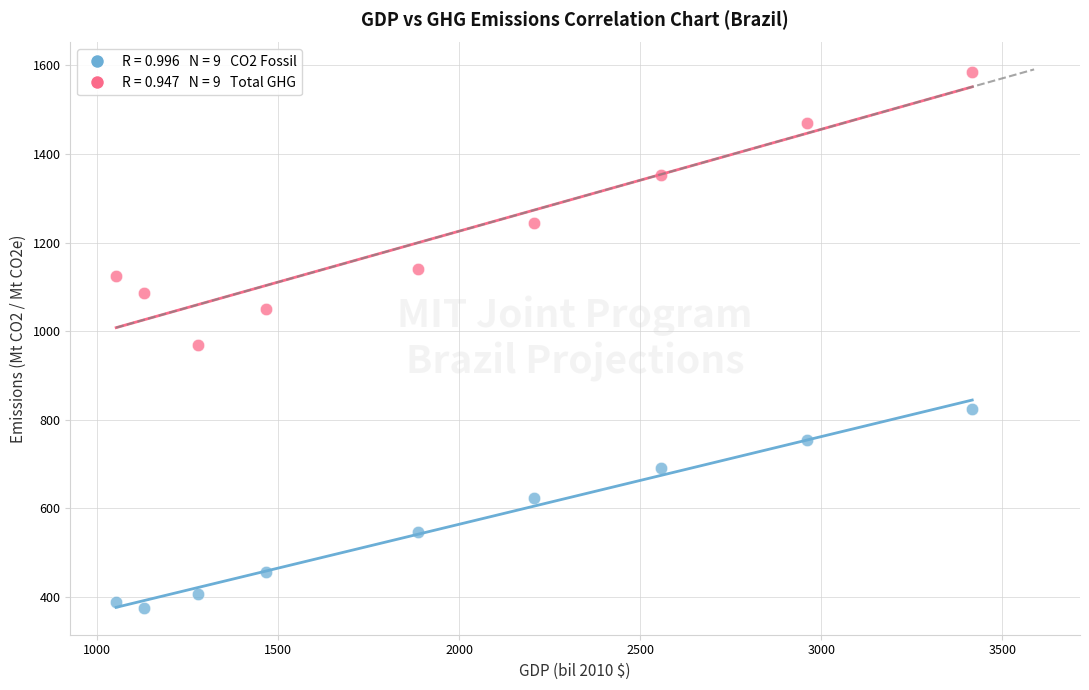

Across all data points, what is the range of X values (max minus min)?

2363.4